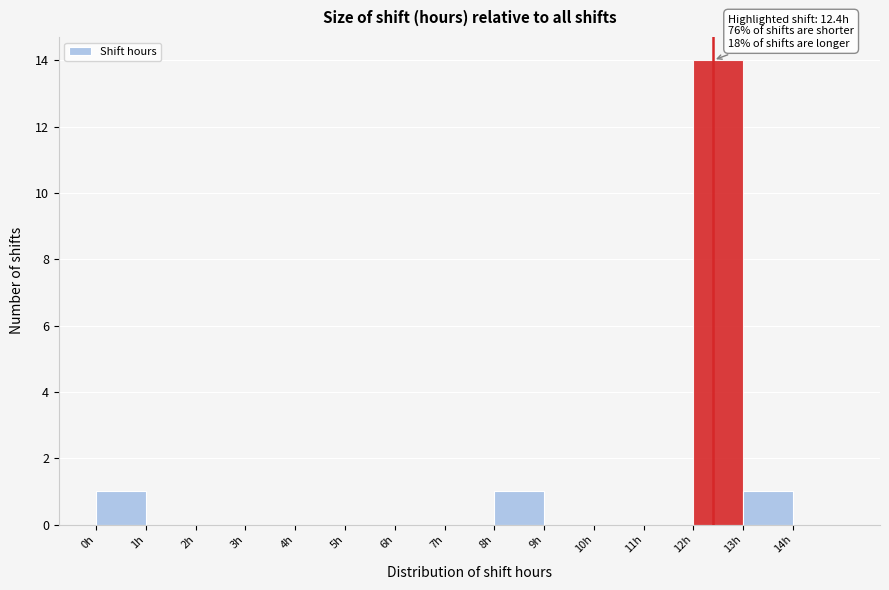

Which range on the x-axis has the tallest bar?

12 to 13